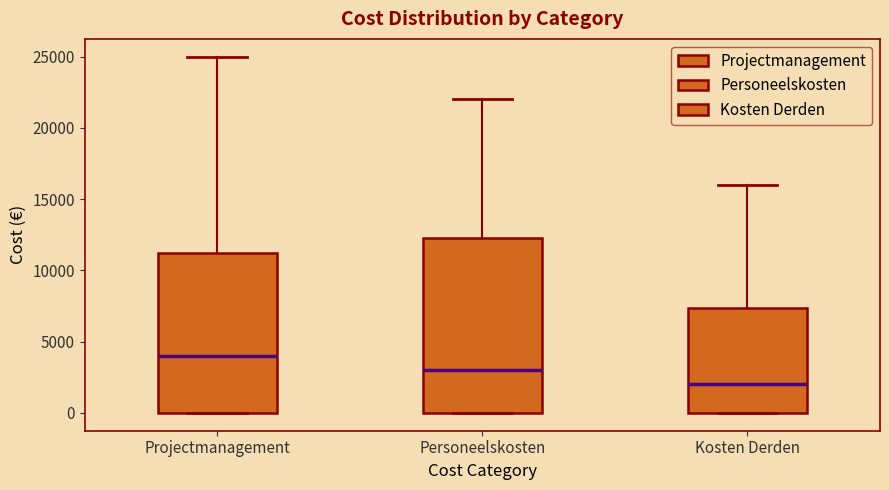

Which box has the lowest median line?

Kosten Derden